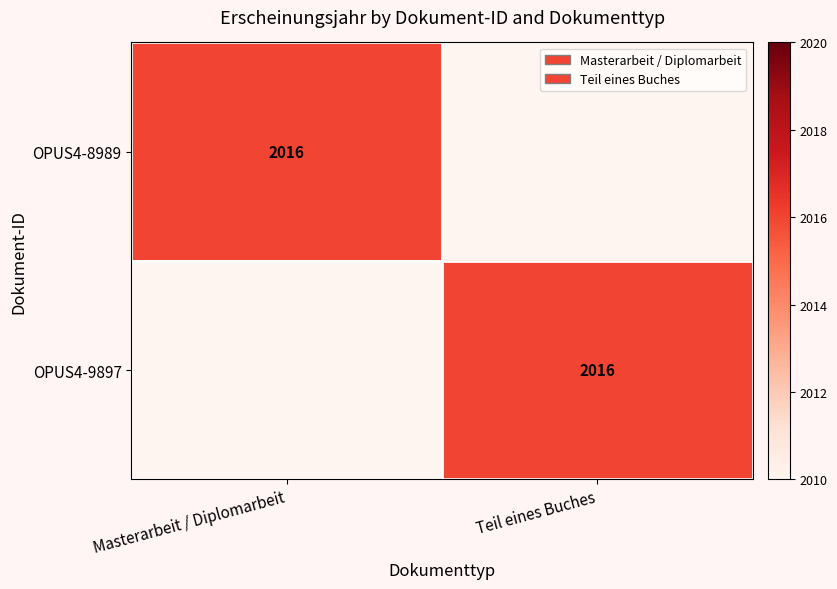

What is the greatest value displayed?

2016